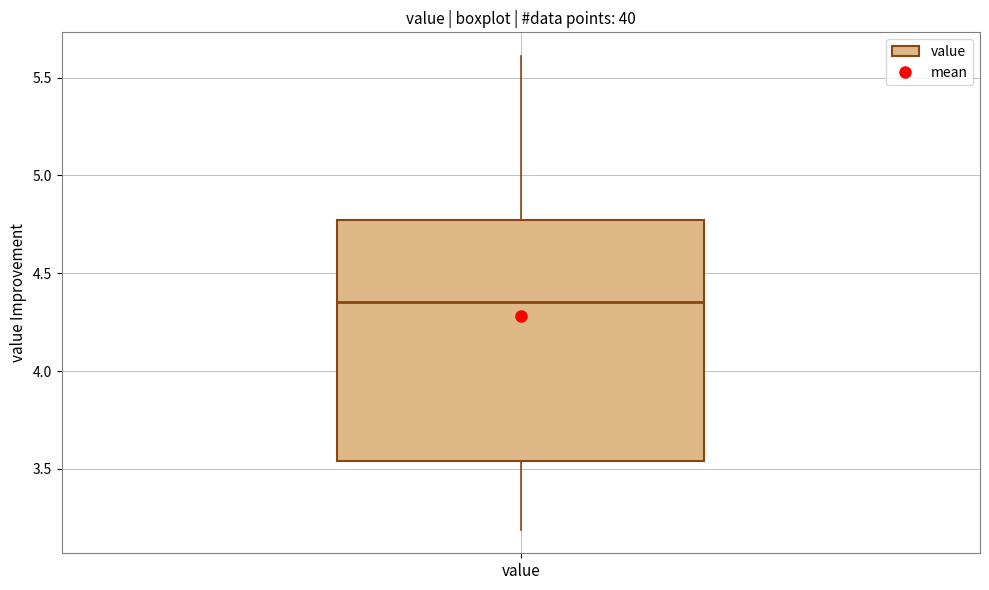

Where is the lower edge of the box for value on the y-axis? The values are not printed on the chart, so give them approximately, as read against the axis.

3.55